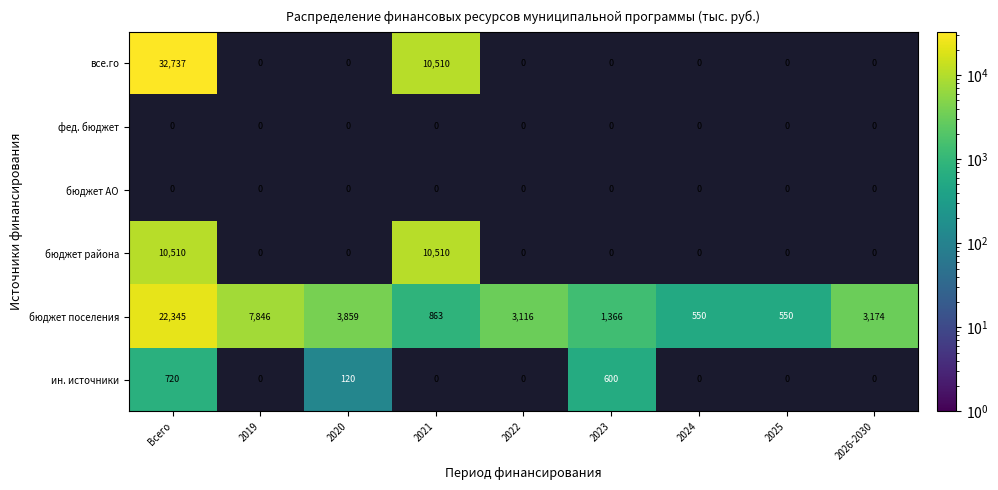

What is the average value of the бюджет поселения series?

4852